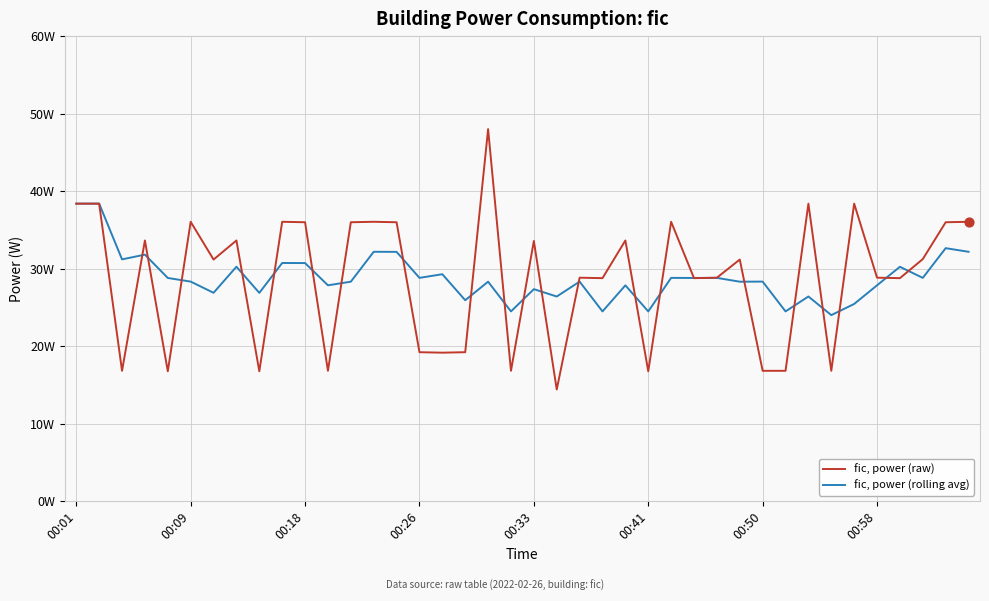

What are all the series names shown in the legend?

fic, power (raw), fic, power (rolling avg)